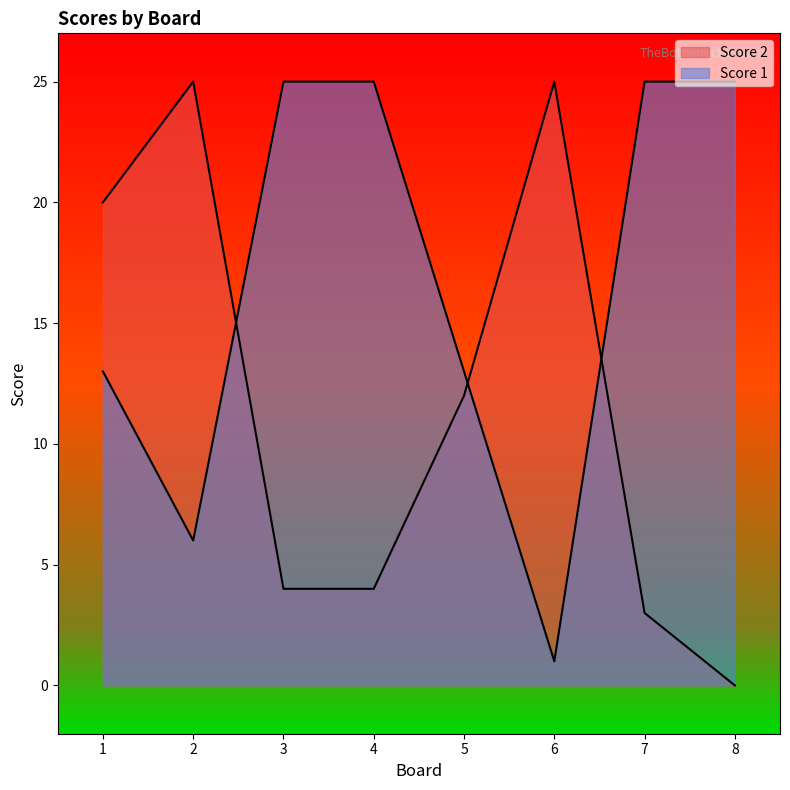

Count the number of categories in the chart.

8